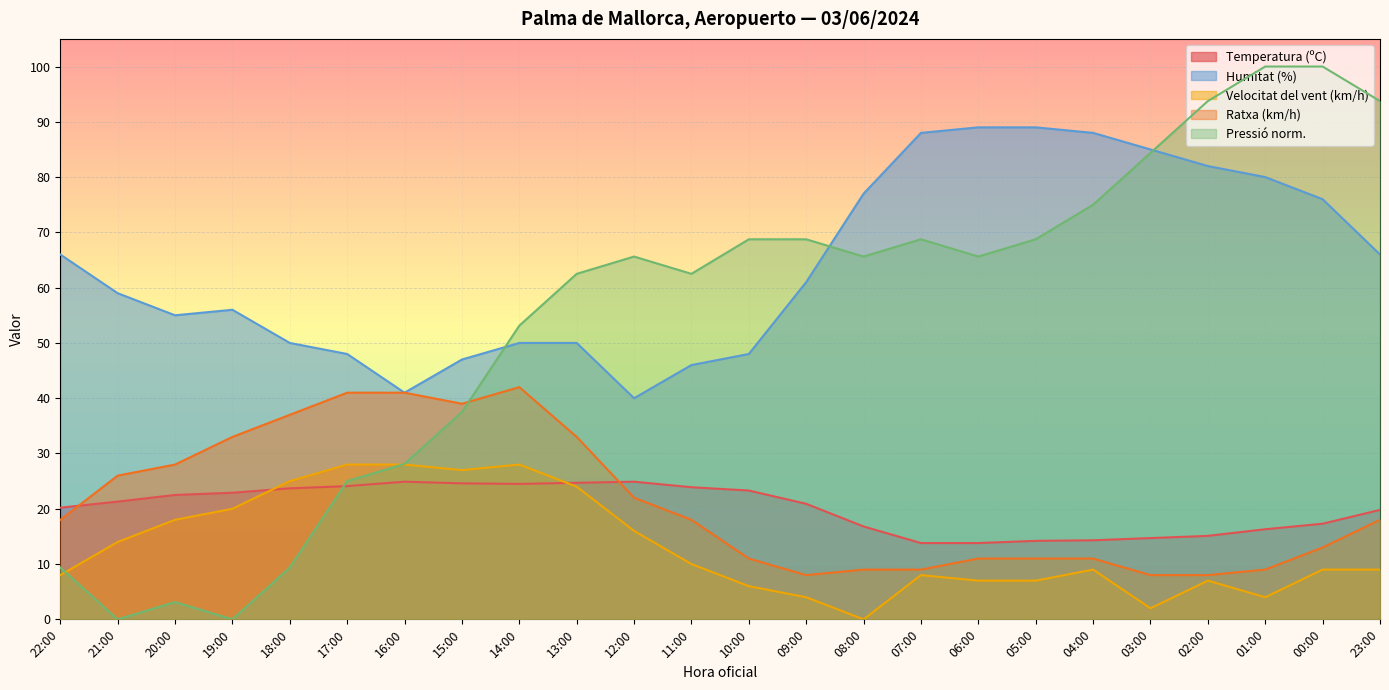

What is the approximate value of Pressió (hPa) at 12:00?

65.6